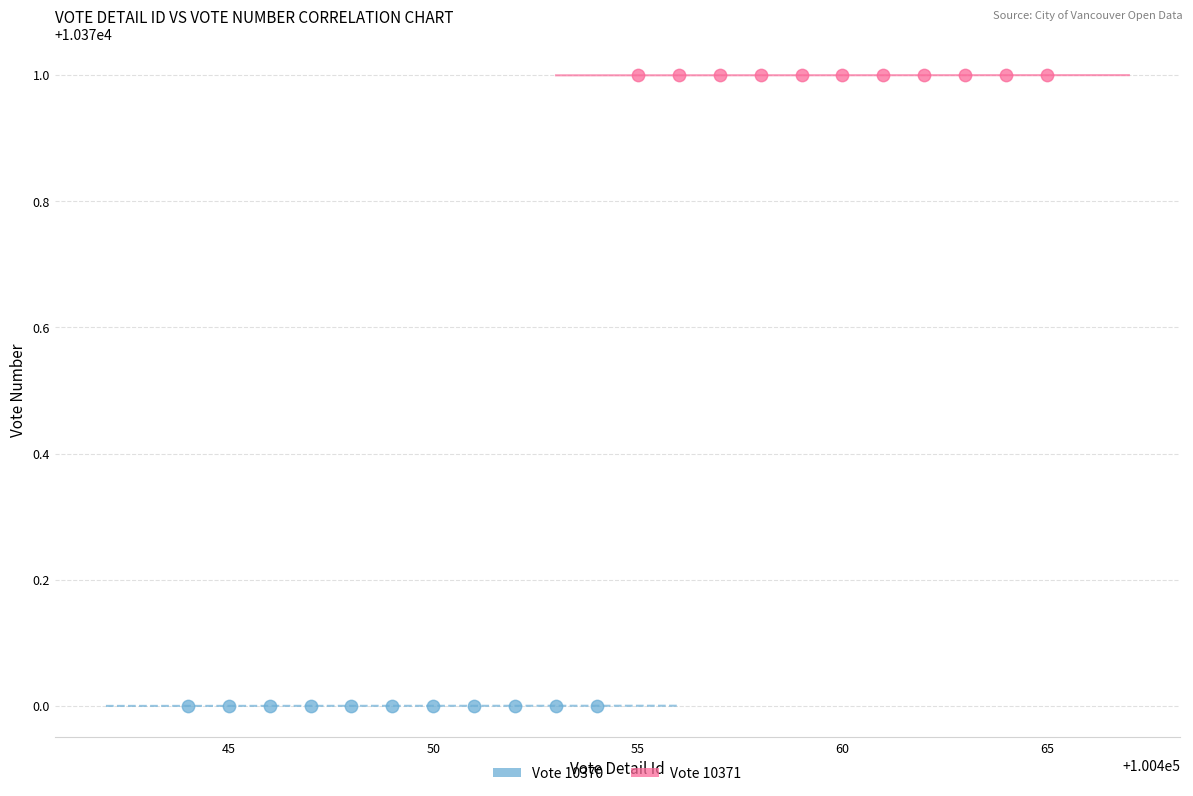

Which series reaches the minimum Y coordinate?

Vote 10370